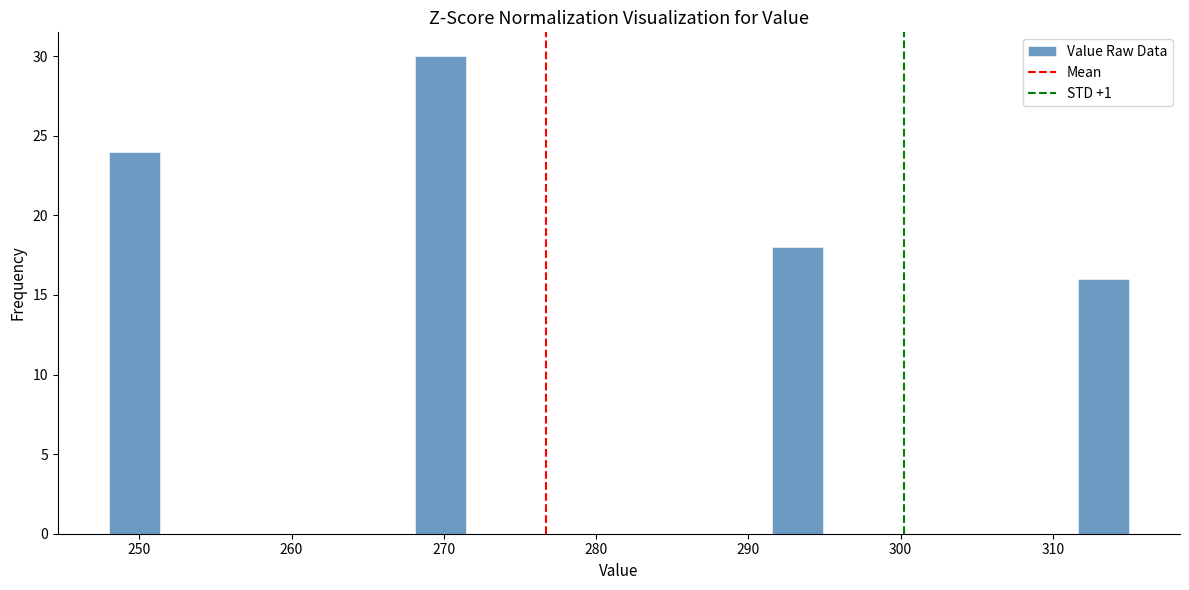

Around what value on the x-axis is the tallest bar? Give the approximate position of its centre, as read against the axis.

270